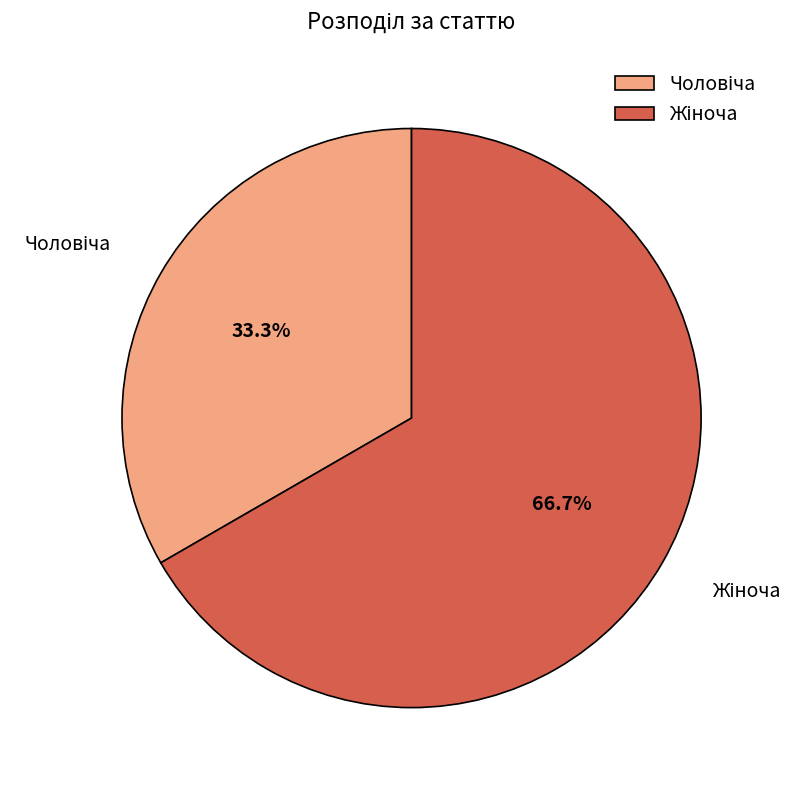

Does any single category account for the majority?

Yes